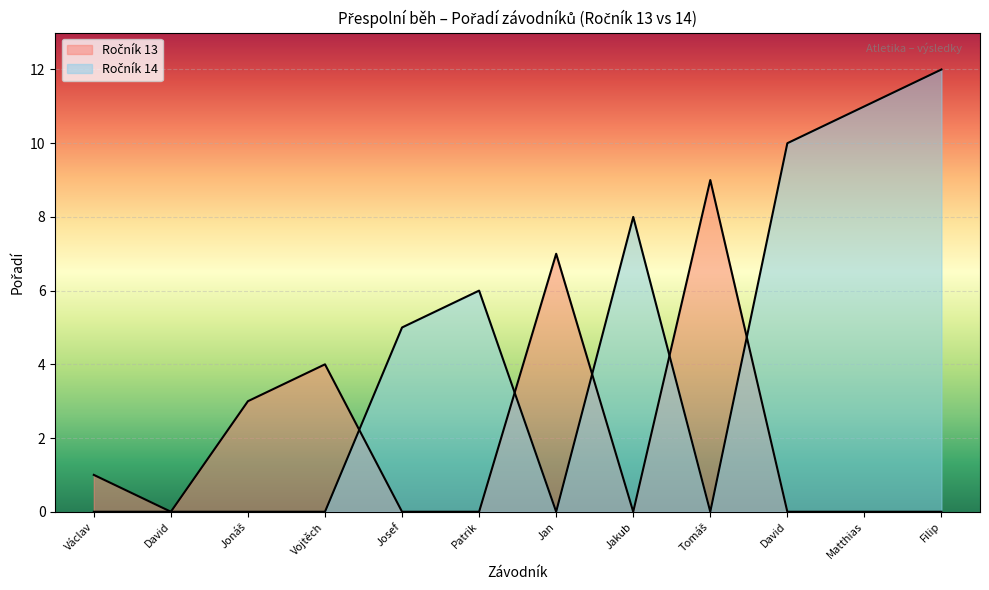

What is the average value of the Ročník 14 series?

4